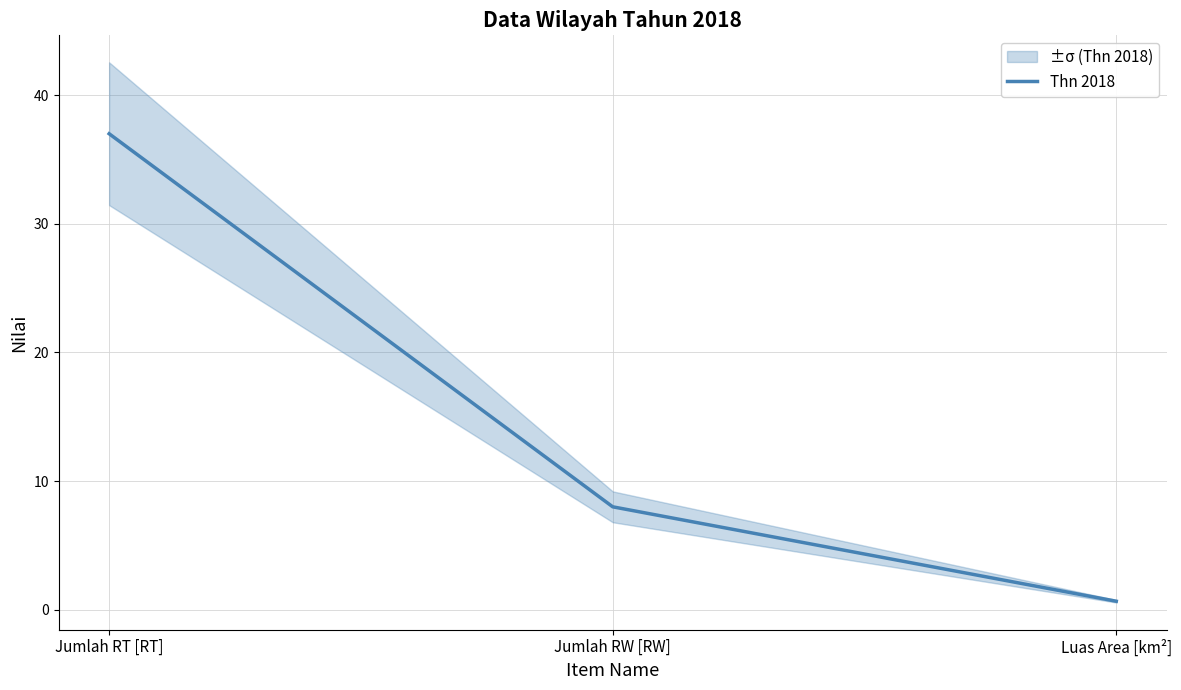

The chart shows a value of 12.0 at Jumlah RW [RW]. True or false?

False